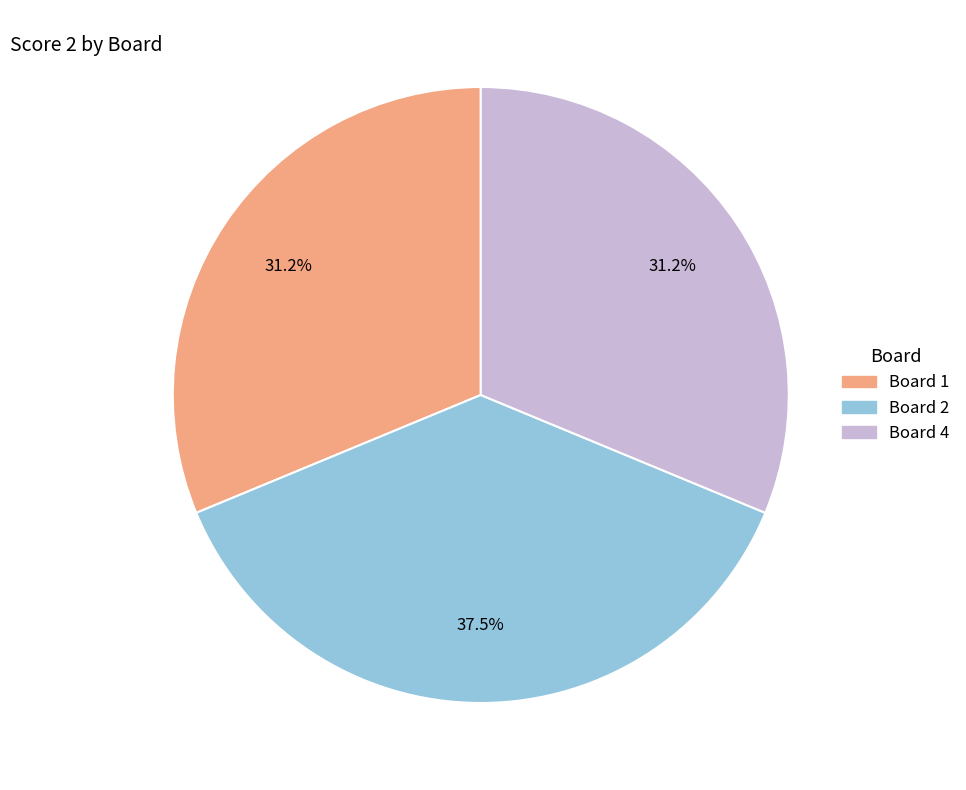

How many slices are in this pie chart?

3